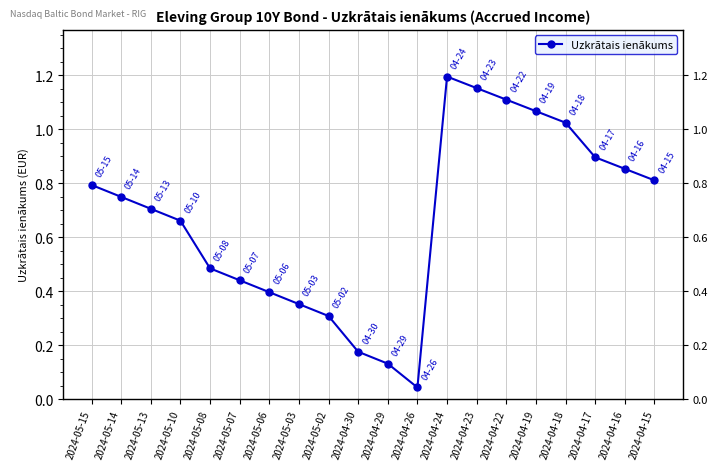

At which category does the chart reach its minimum across all series?

2024-04-26